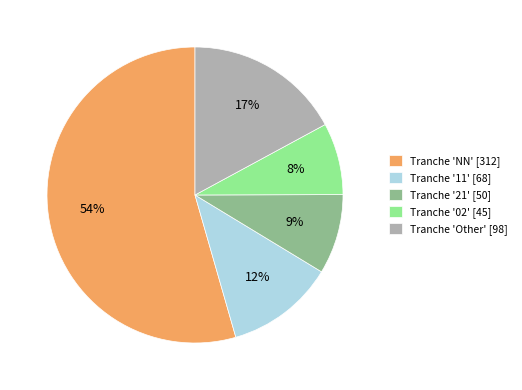

What percentage is the Tranche 'NN' [312] slice, to the nearest percent?

54%